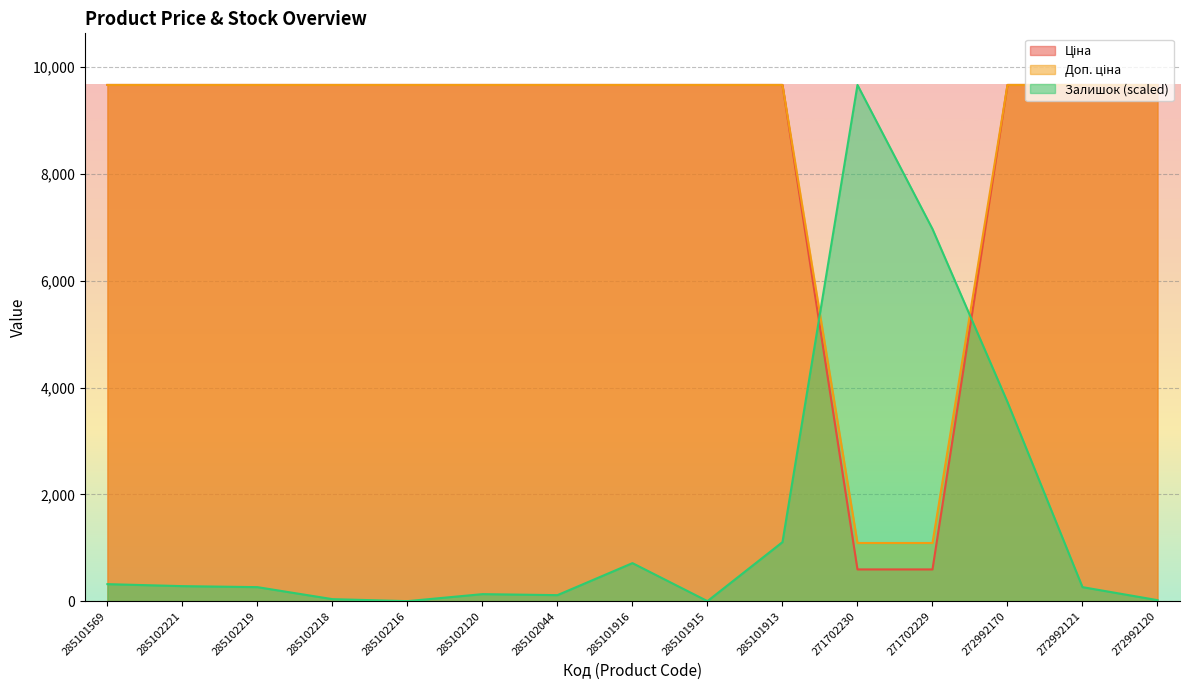

True or false: Доп. ціна and Ціна cross at least once.

False